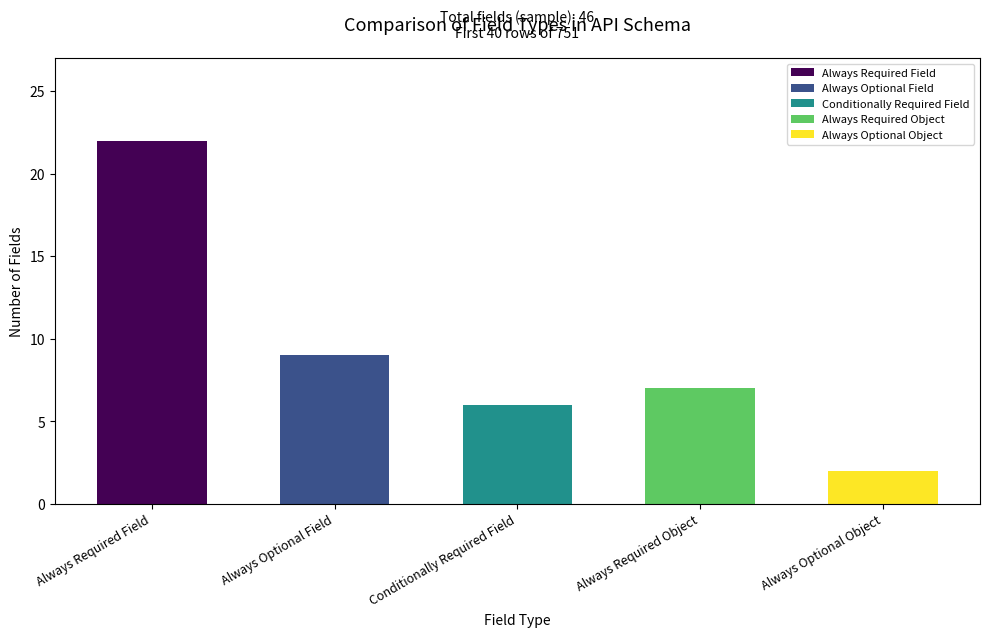

What is the label of the 1st bar from the left?

Always Required Field